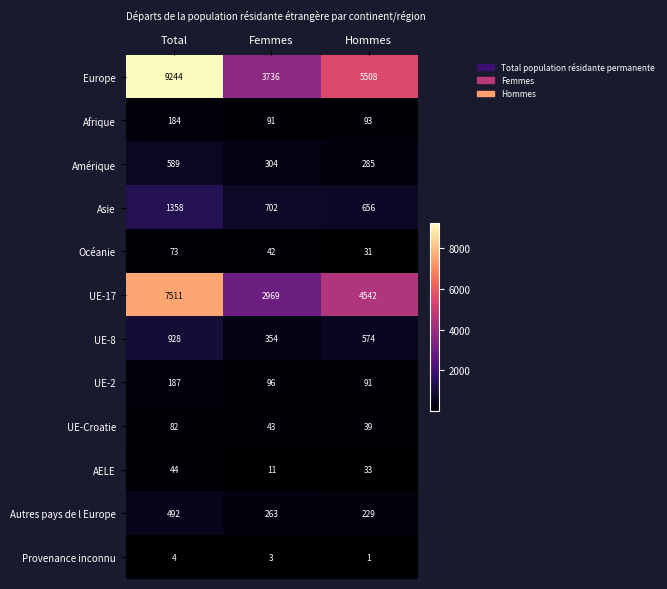

The value of UE-8 at Femmes is 354. True or false?

True